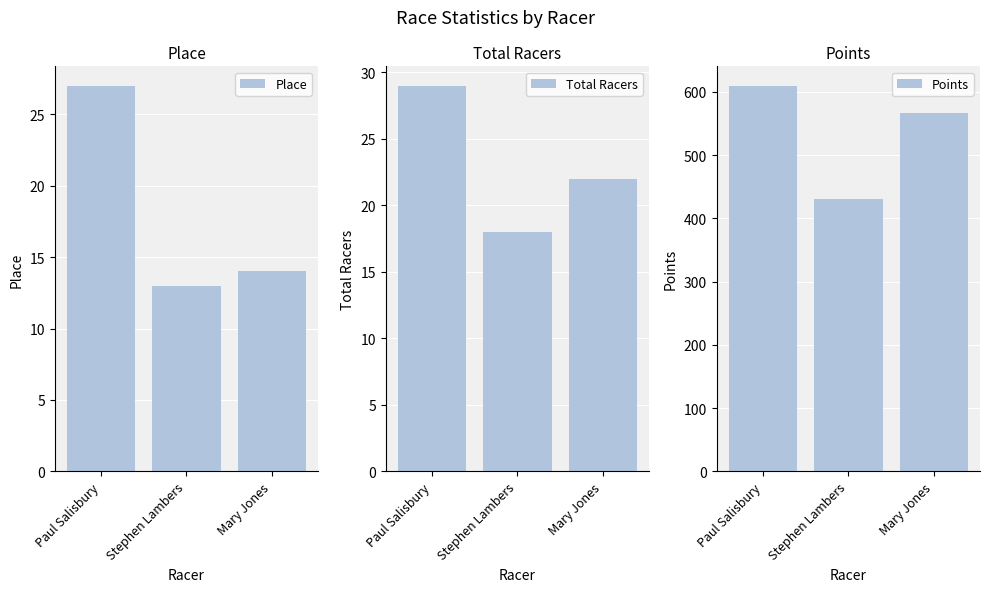

What is the label of the 1st bar from the left?

Paul Salisbury